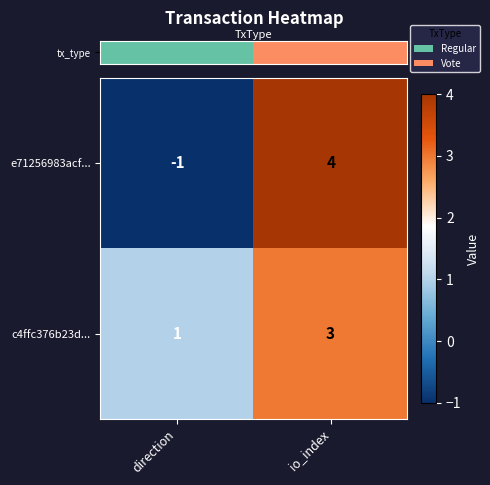

At how many categories does at least one series exceed 2?

1